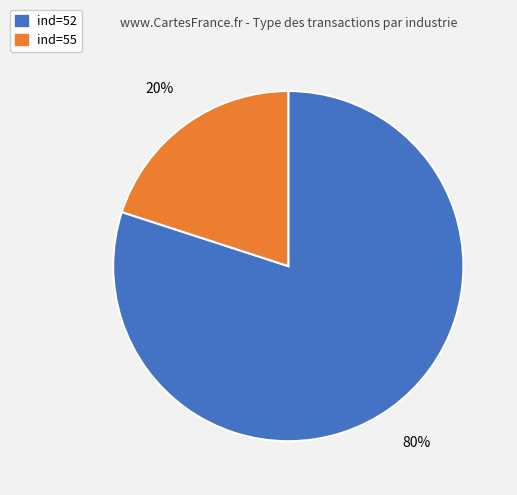

To the nearest percent, what is the difference between the largest and smallest slice percentages?

60%